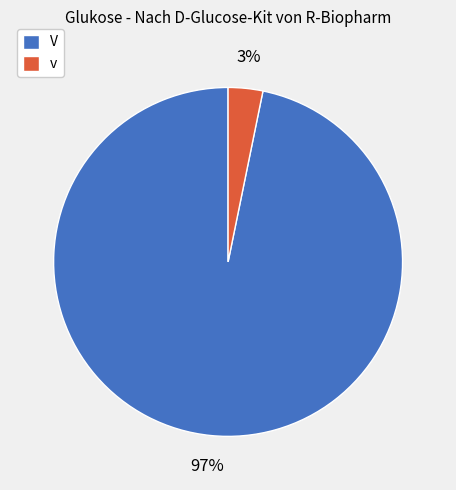

How many slices are in this pie chart?

2